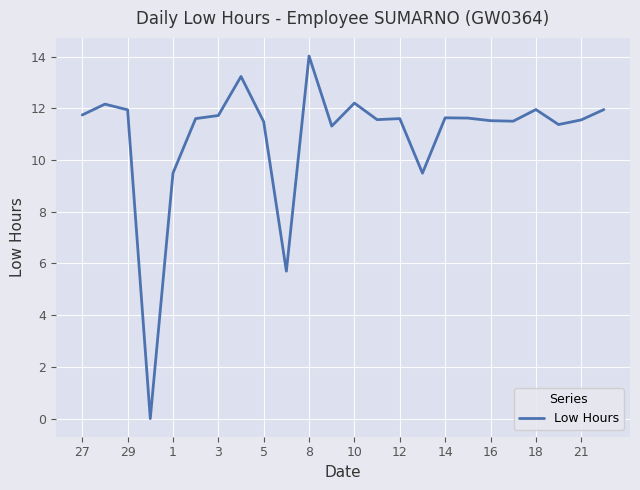

Does the chart have visible grid lines?

Yes